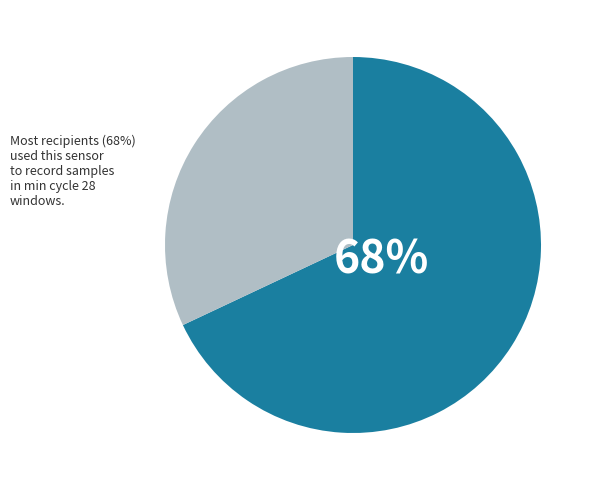

To the nearest percent, what is the difference between the largest and smallest slice percentages?

36%